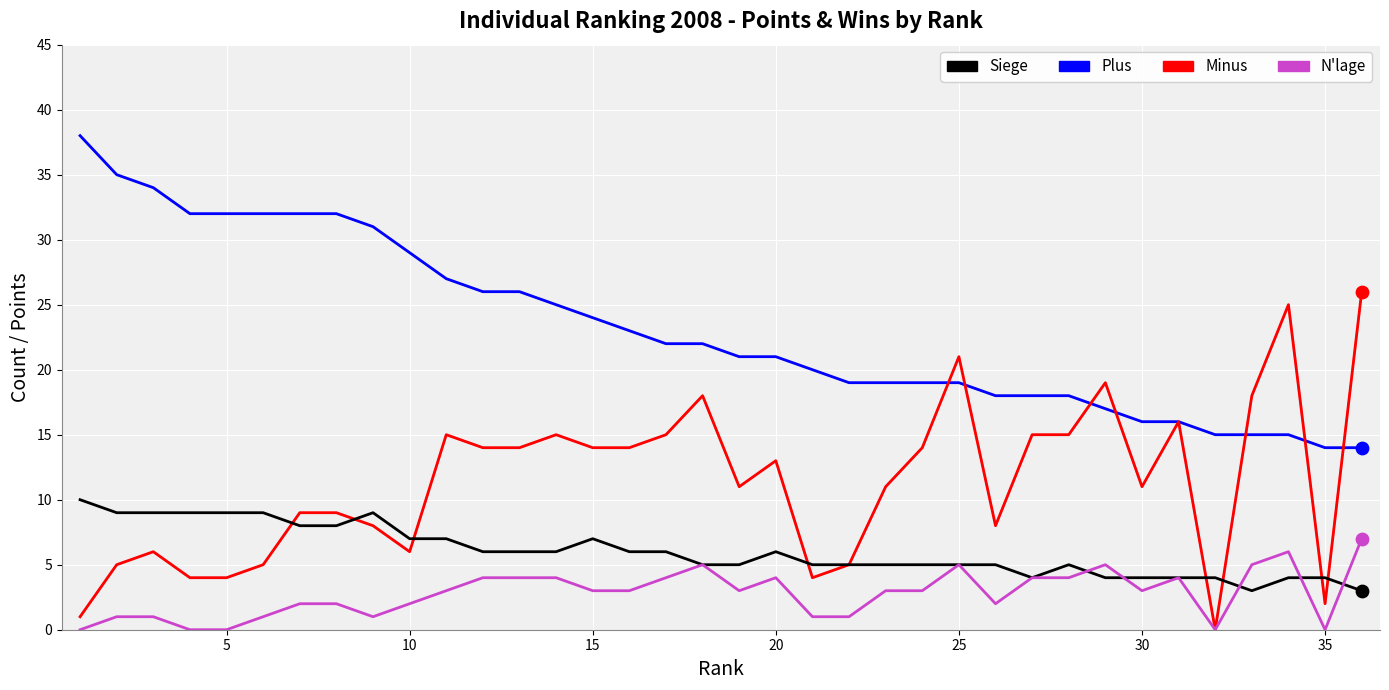

True or false: Siege and Plus cross at least once.

False